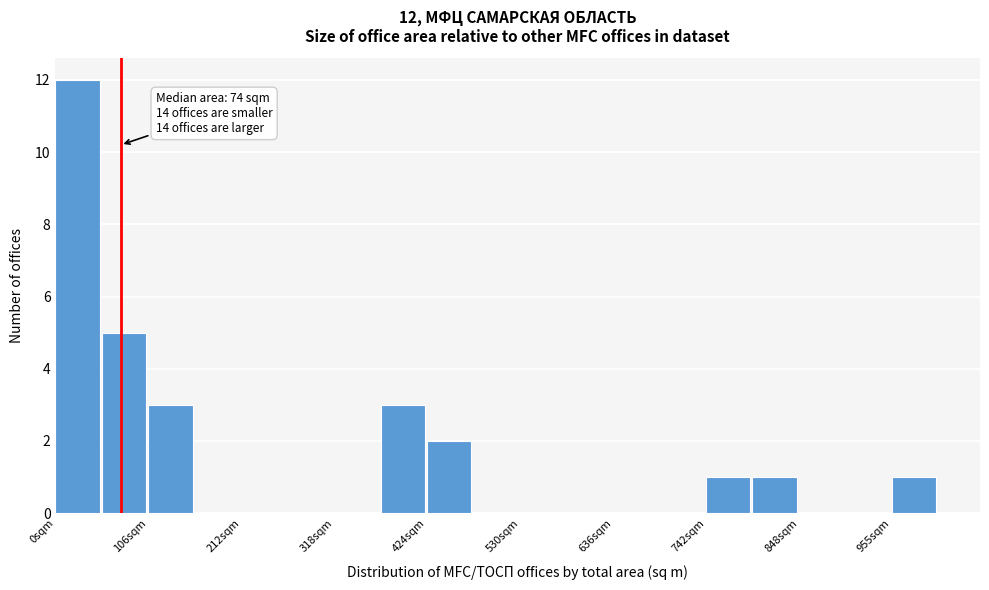

Read against the x-axis, roughly where is the centre of the tallest bar?

20